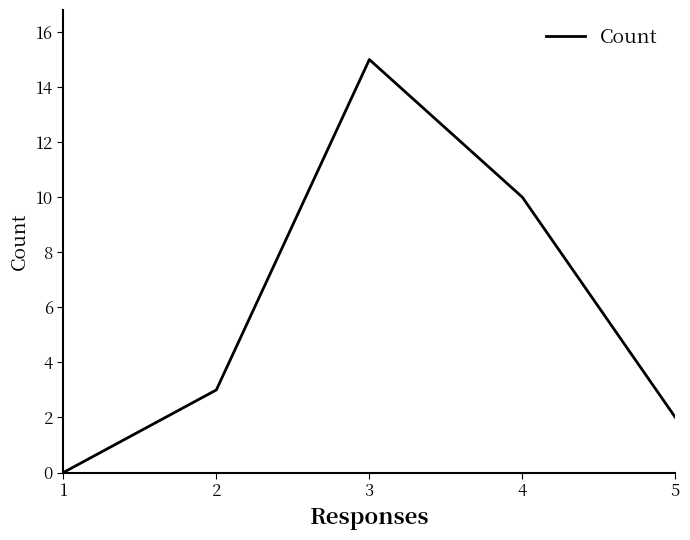

Reading left to right, transcribe all the data shown in this chart.

0	3	15	10	2